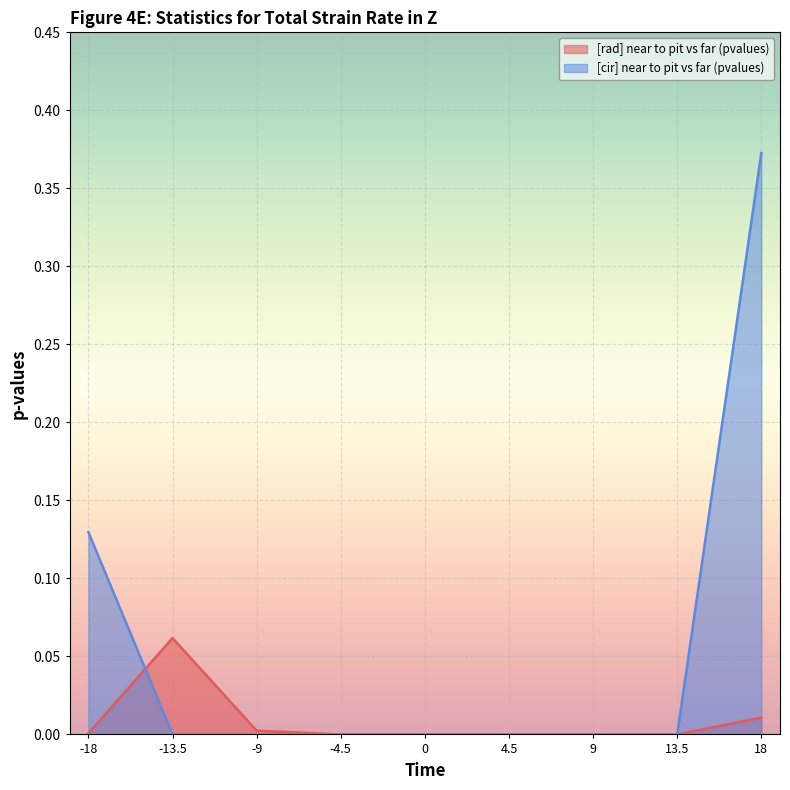

Reading left to right, list all the values displayed in this chart.

[rad] near to pit vs far (pvalues): -18=0.0	-13.5=0.1	-9=0.0	-4.5=0.0	0=0.0	4.5=0.0	9=0.0	13.5=0.0	18=0.0
[cir] near to pit vs far (pvalues): -18=0.1	-13.5=0.0	-9=0.0	-4.5=0.0	0=0.0	4.5=0.0	9=0.0	13.5=0.0	18=0.4